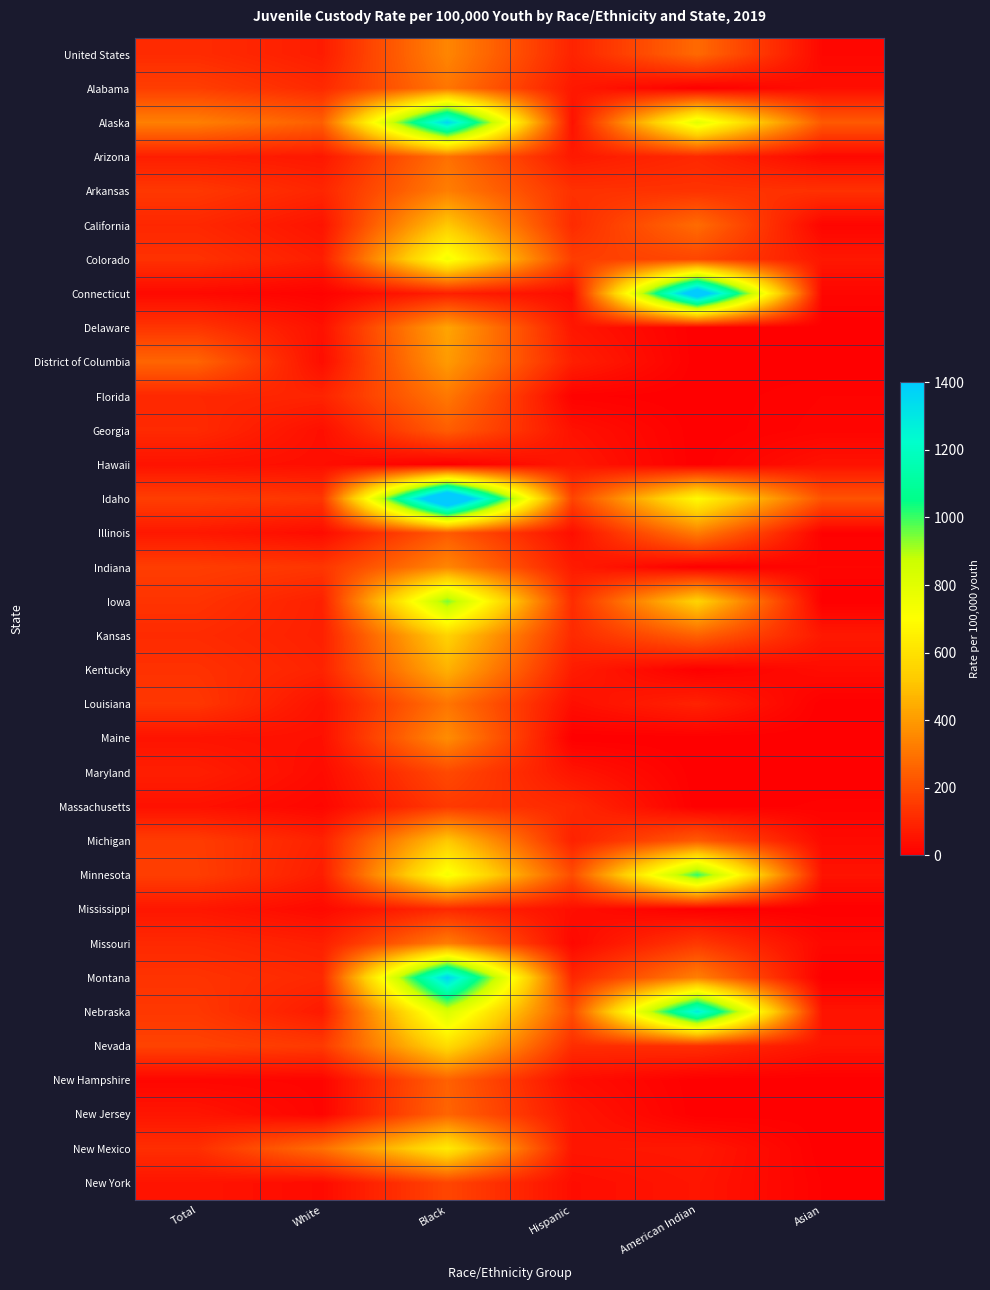

Rank the series by their maximum value, from highest to lowest.

Idaho, Connecticut, Montana, Alaska, Nebraska, Minnesota, Iowa, Colorado, New Mexico, Nevada, Kansas, California, Michigan, Kentucky, Delaware, District of Columbia, Maine, Indiana, United States, Arkansas, Missouri, Illinois, Florida, Alabama, Louisiana, Arizona, New Jersey, New Hampshire, Georgia, Maryland, New York, Massachusetts, Mississippi, Hawaii